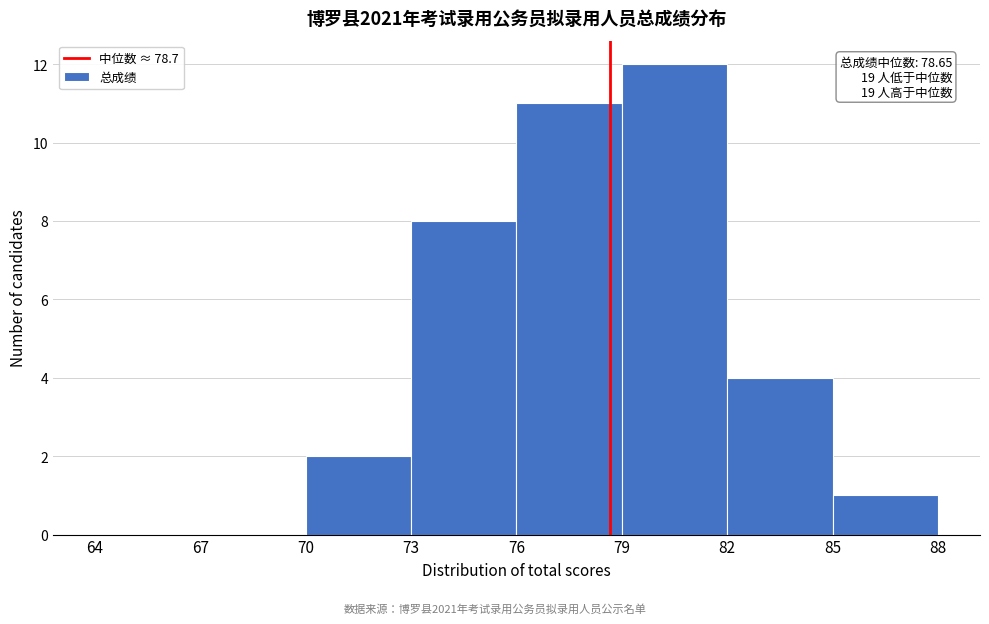

Which range on the x-axis has the tallest bar?

79 to 82